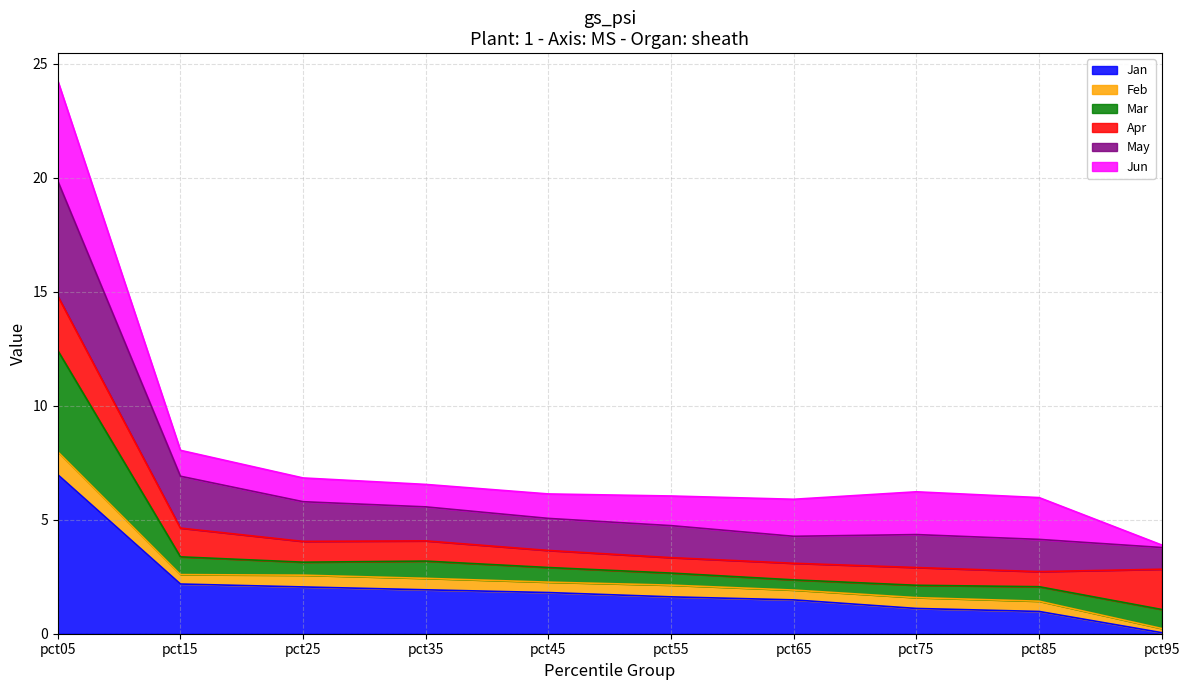

What is the total value across all series at pct05?

24.3